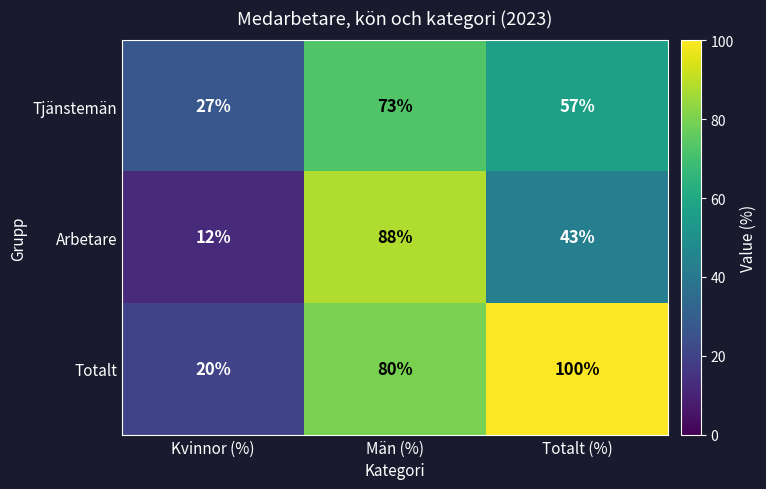

Which category has the highest value across all series?

Totalt (%)